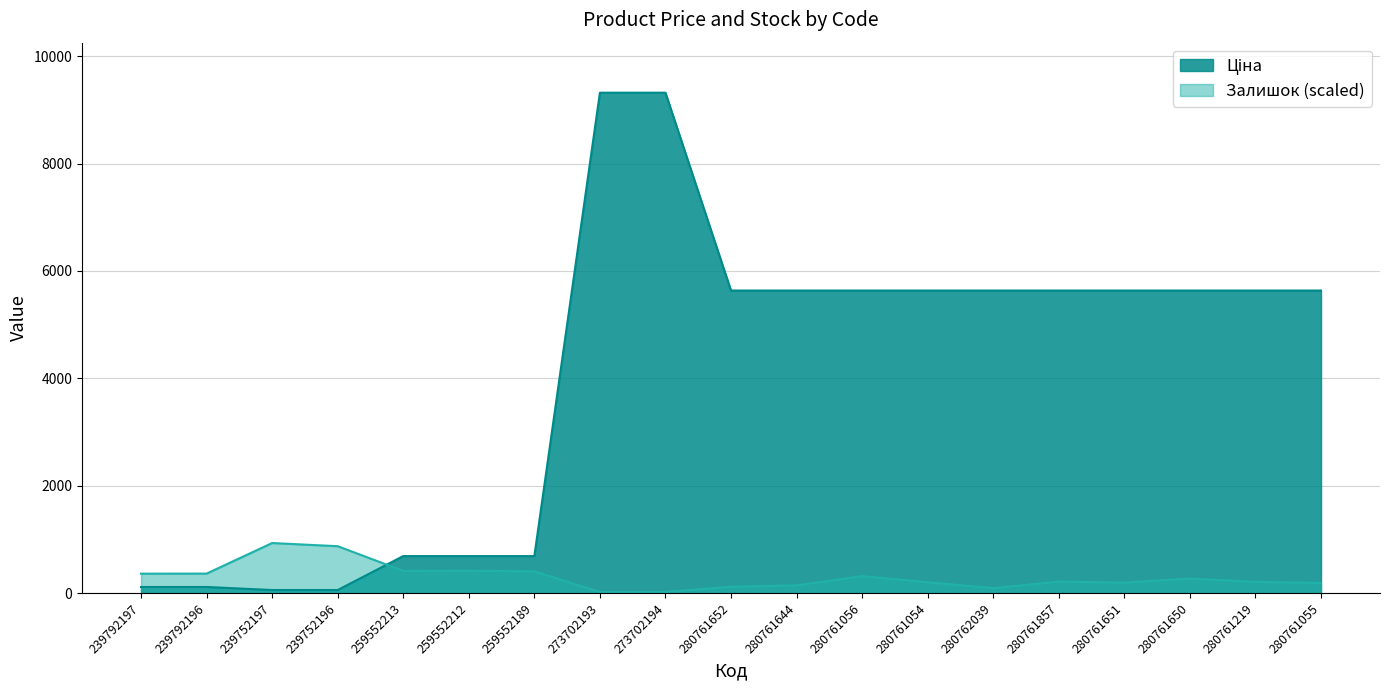

What position from the right is 280761054?

7